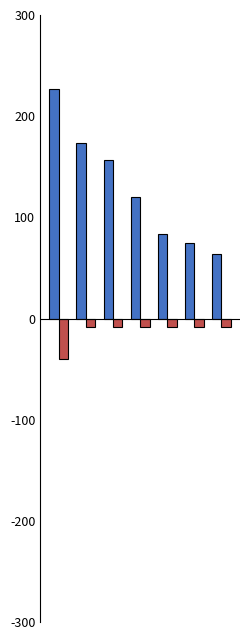

How many data points does each series have?

7